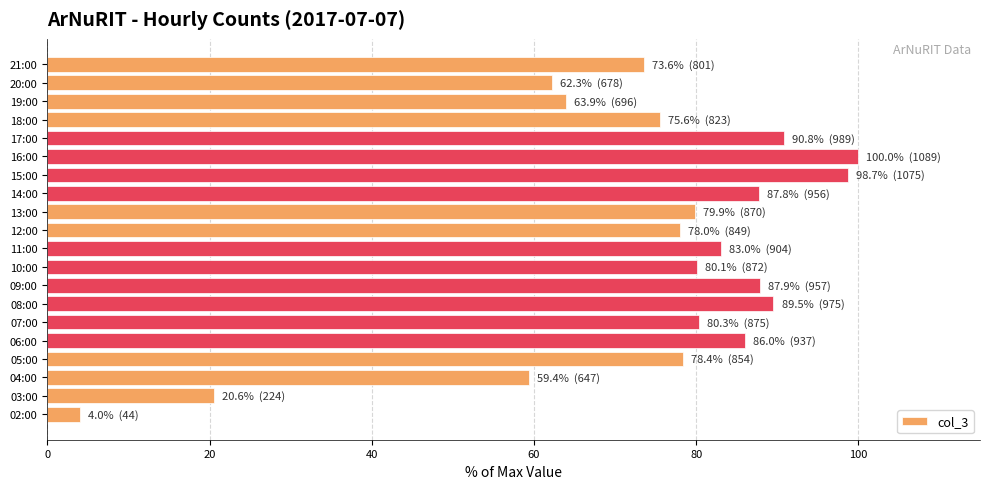

What is the difference between the maximum and minimum values?

96.0